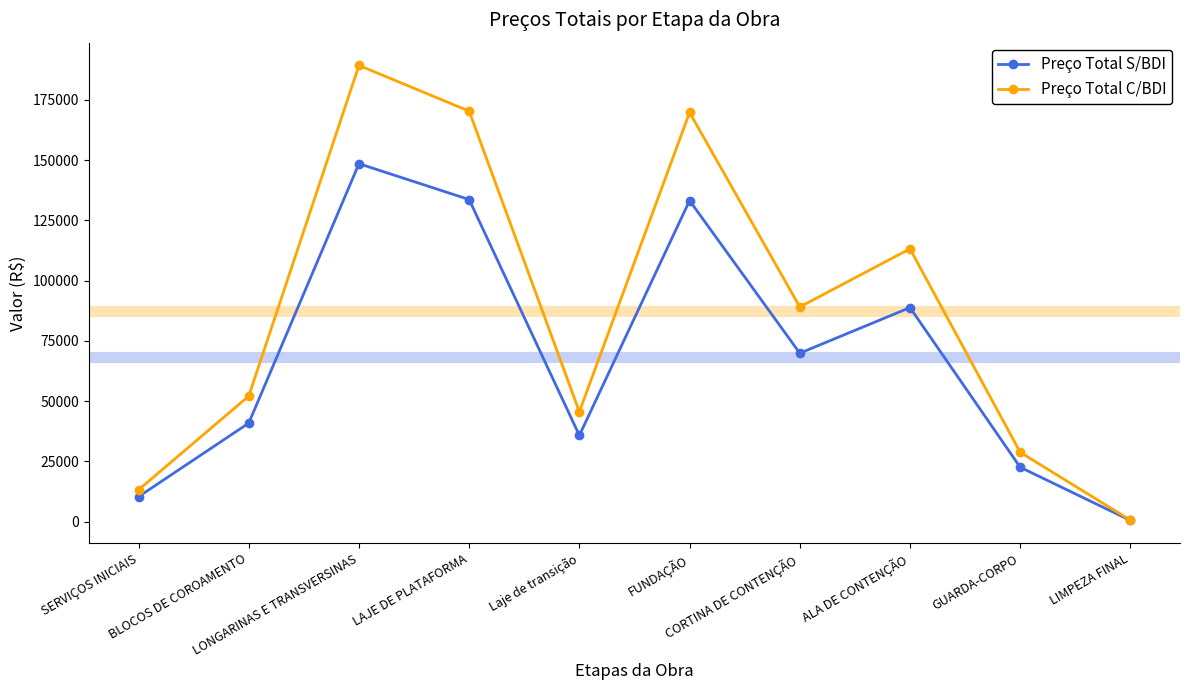

At how many categories does at least one series exceed 139966?

3